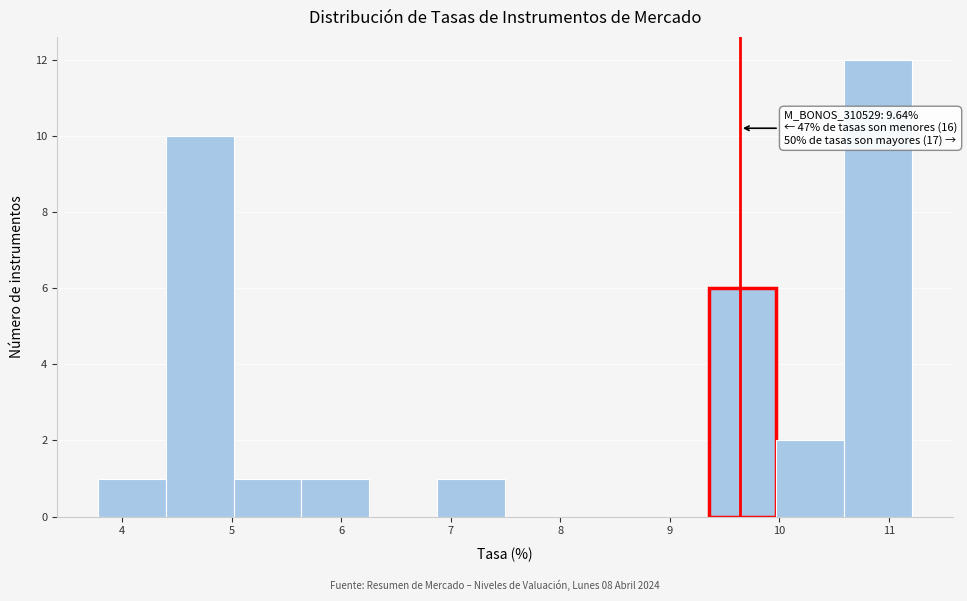

Which range on the x-axis has the tallest bar?

10.6 to 11.2